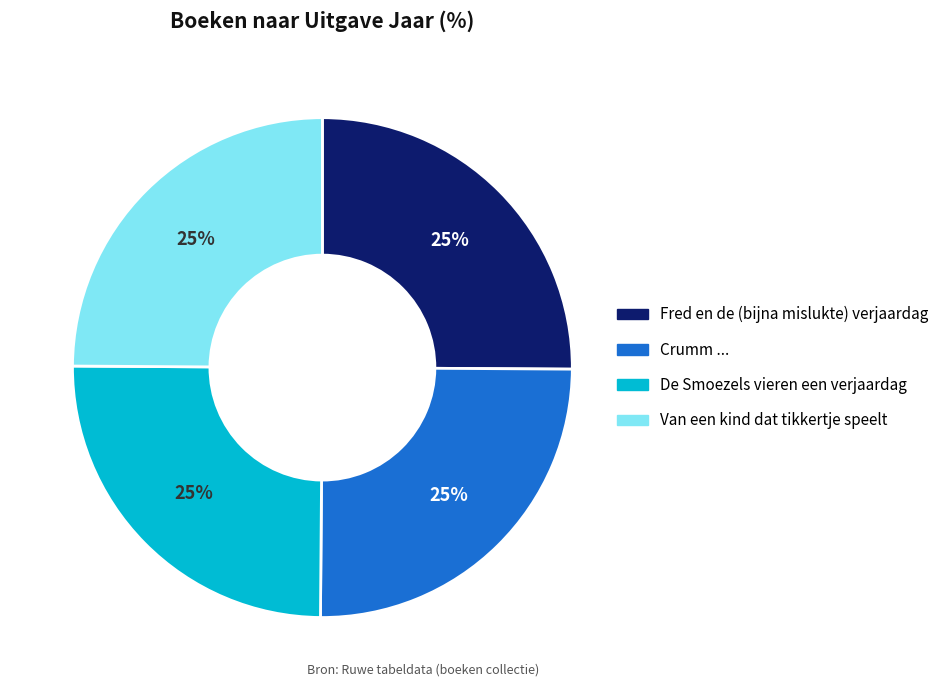

Is it true that Fred en de (bijna mislukte) verjaardag is 12% of the pie?

False